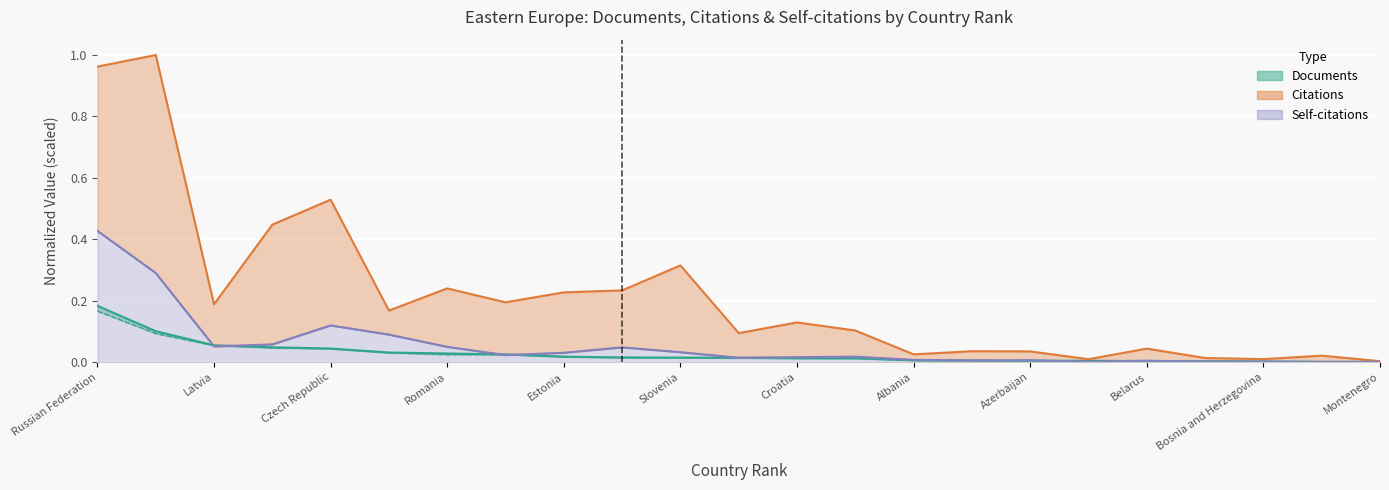

At which label is Citable documents closest to 0?

Montenegro